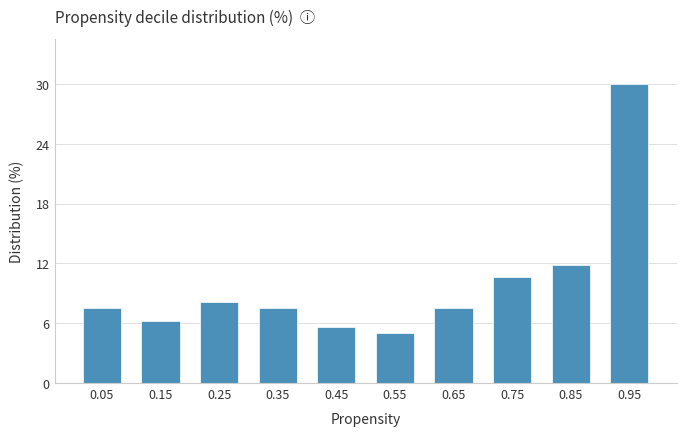

What is the value of the 8th bar from the left?

10.6